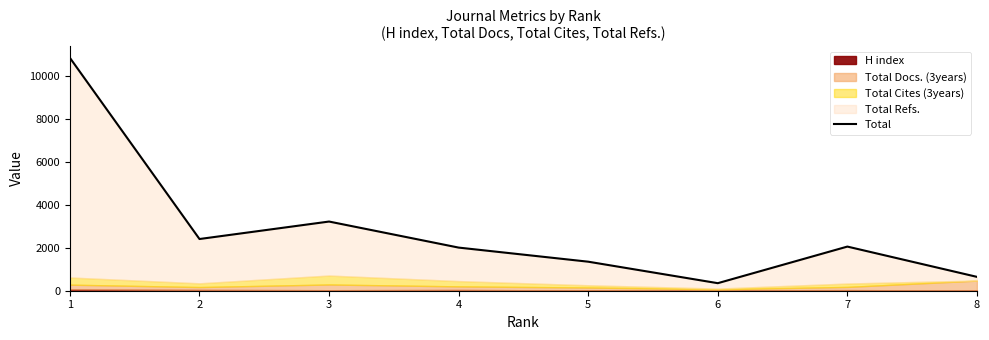

What is the sum of all values?

22869